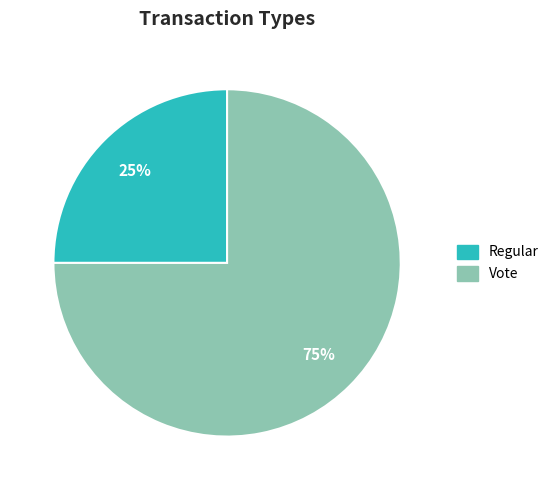

How many segments does this pie chart have?

2